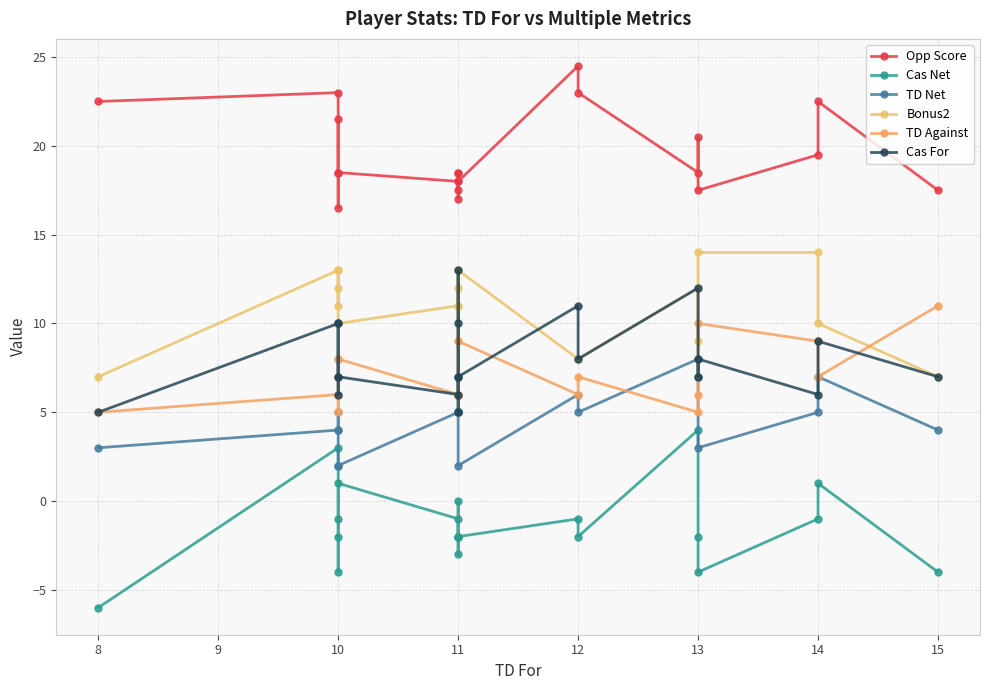

What is the difference between the maximum and minimum values in the Bonus2 series?

7.0